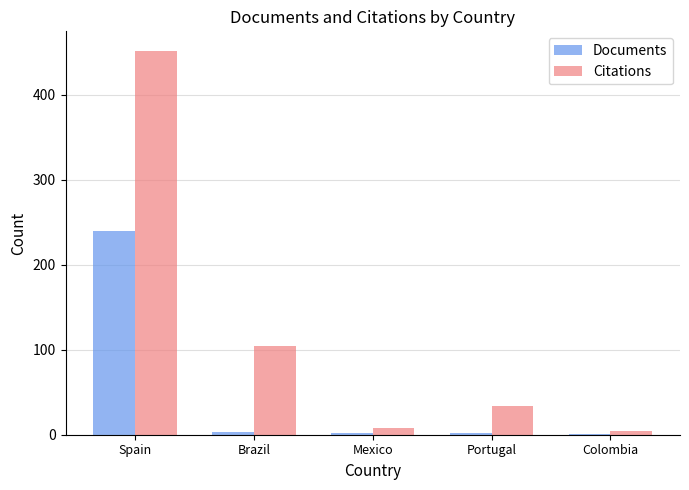

Between Spain and Brazil, which series saw the biggest shift?

Citations